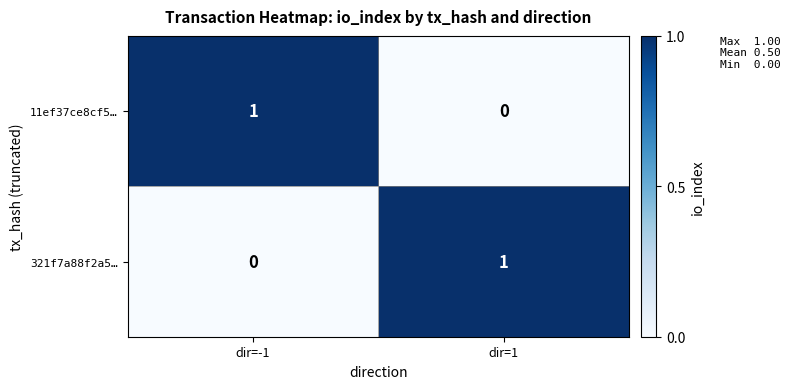

Reading right to left, extract all data points from this chart.

11ef37ce8cf5…: dir=1=0	dir=-1=1
321f7a88f2a5…: dir=1=1	dir=-1=0